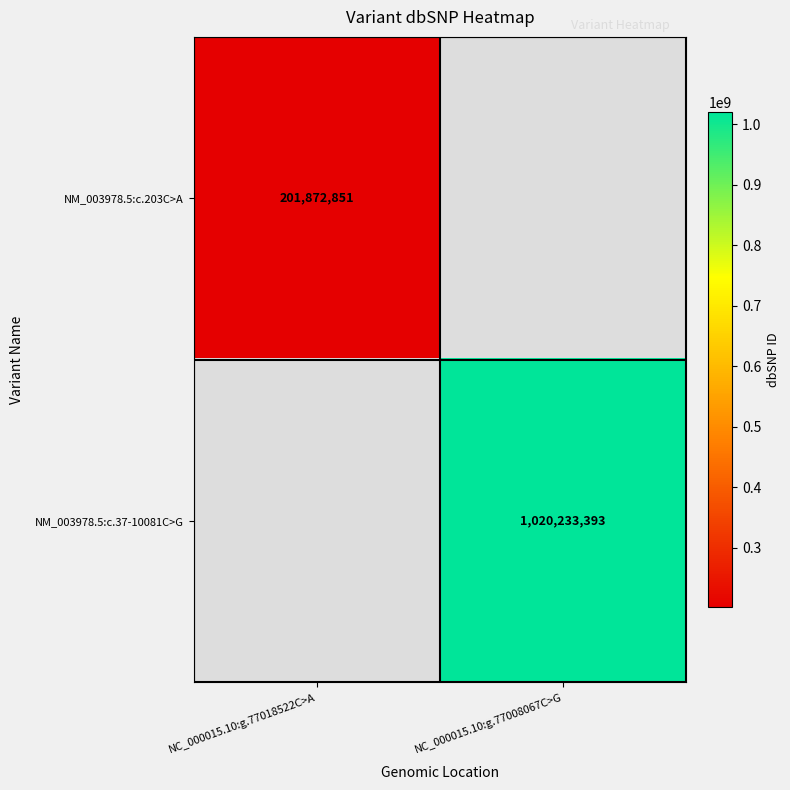

The value of NM_003978.5:c.37-10081C>G at NC_000015.10:g.77008067C>G is 1020233393. True or false?

True